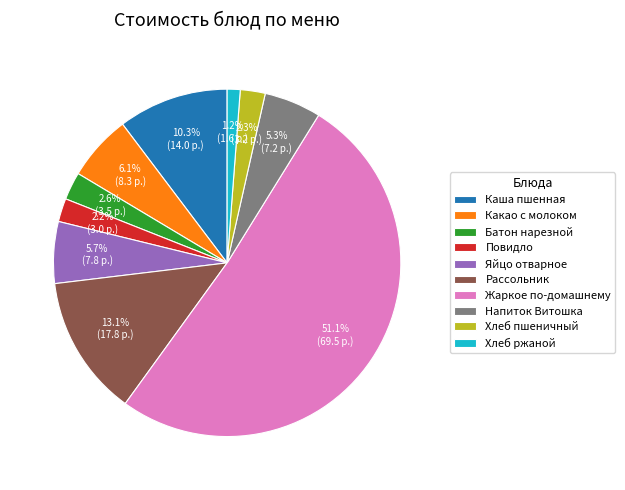

What percentage is NOT represented by Повидло?

97.8%